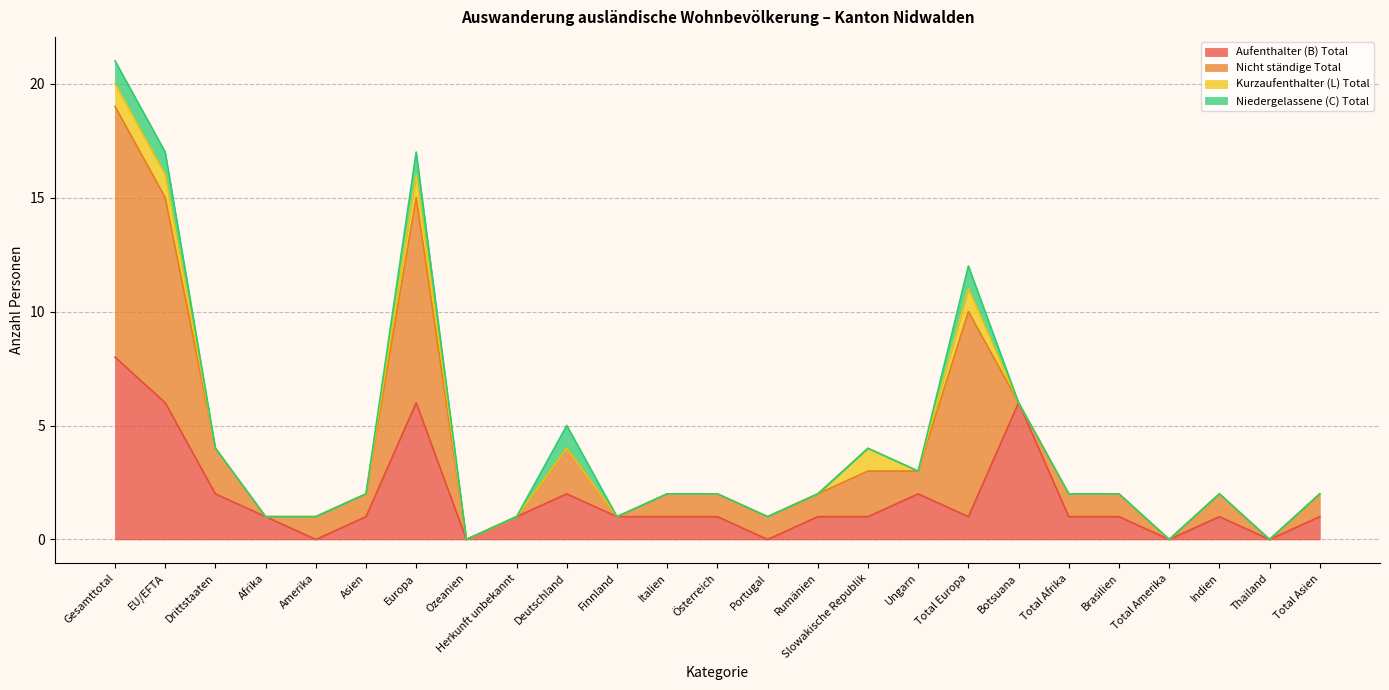

Is the value of Aufenthalter (B) Total at Gesamttotal greater than the value of Nicht ständige Total at EU/EFTA?

No